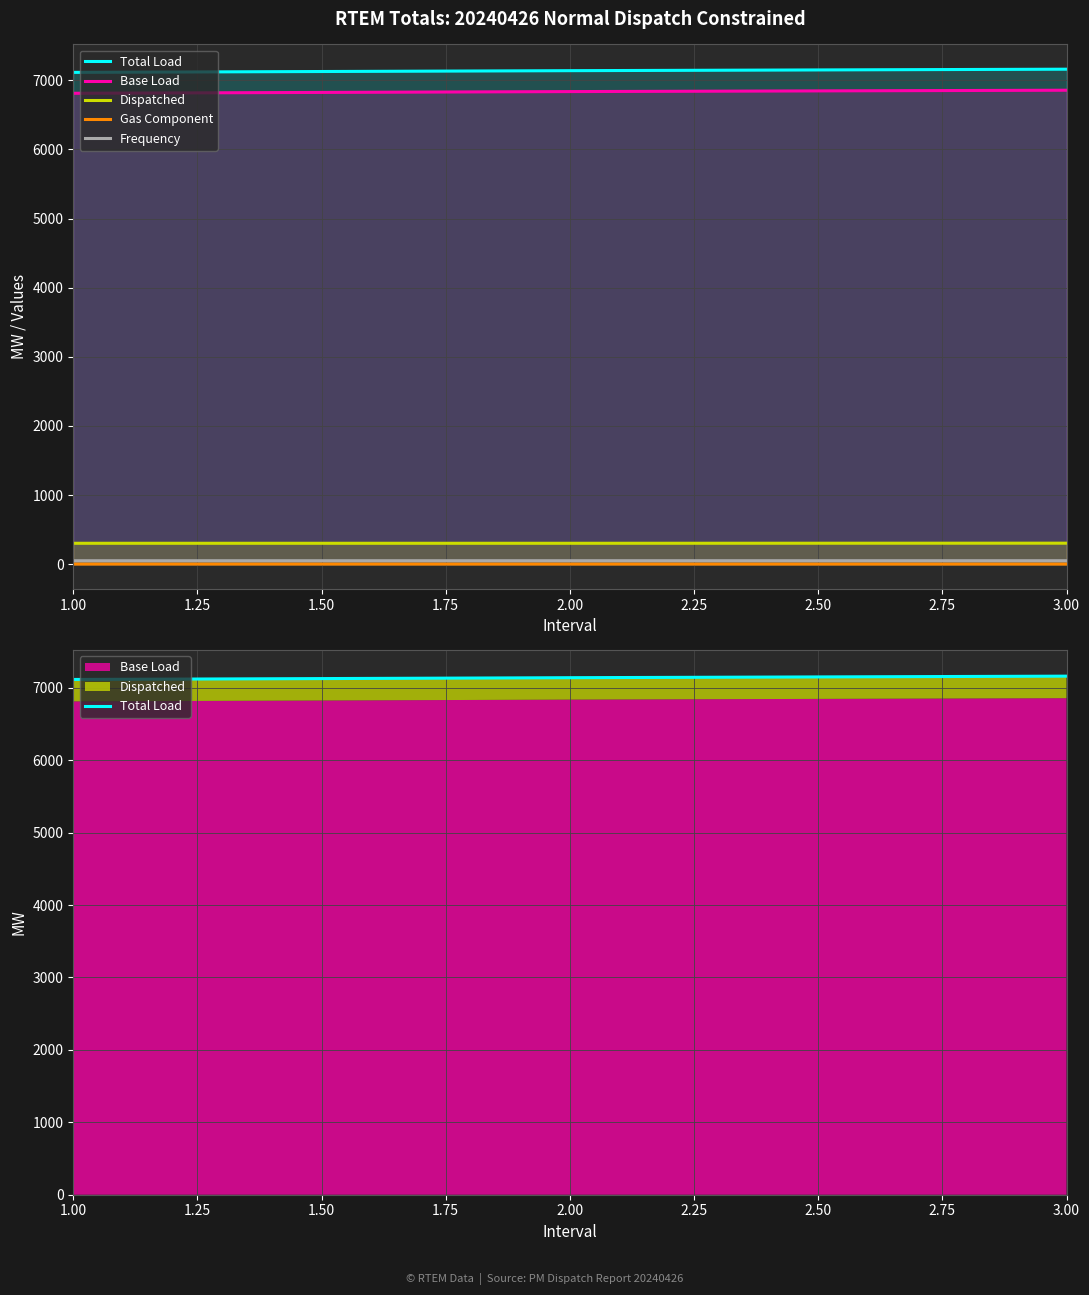

At how many categories does at least one series exceed 5600?

3